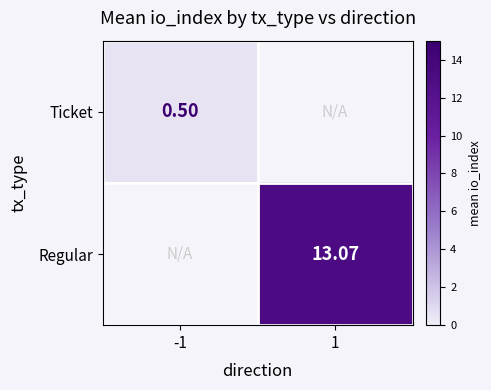

Which label corresponds to the smallest value in the chart?

-1